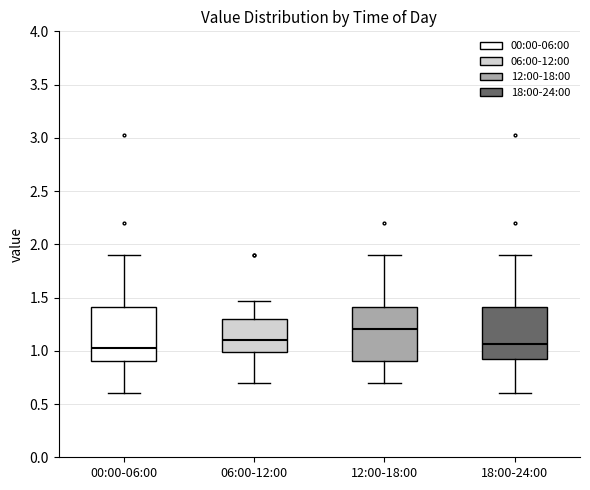

Where does the upper whisker of the box for 18:00-24:00 end on the y-axis? The values are not printed on the chart, so give them approximately, as read against the axis.

1.90